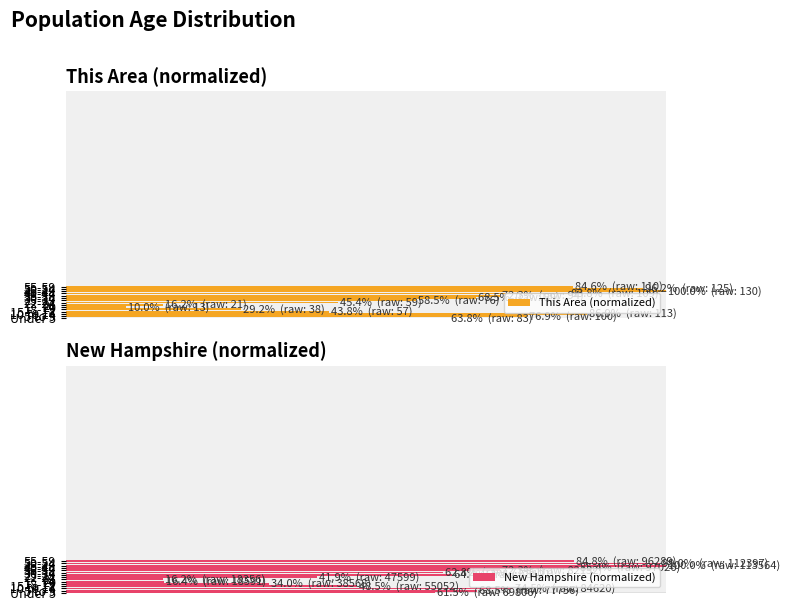

How many data points does each series have?

15